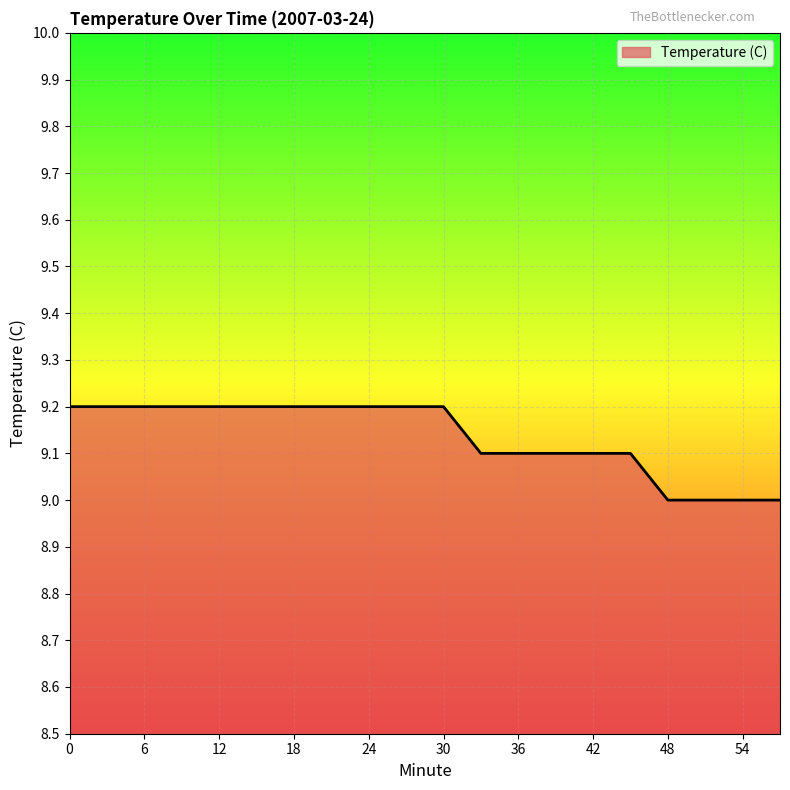

What is the minimum value shown in the chart?

9.0